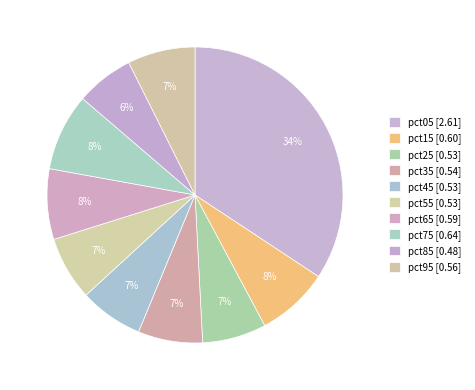

How many segments does this pie chart have?

10